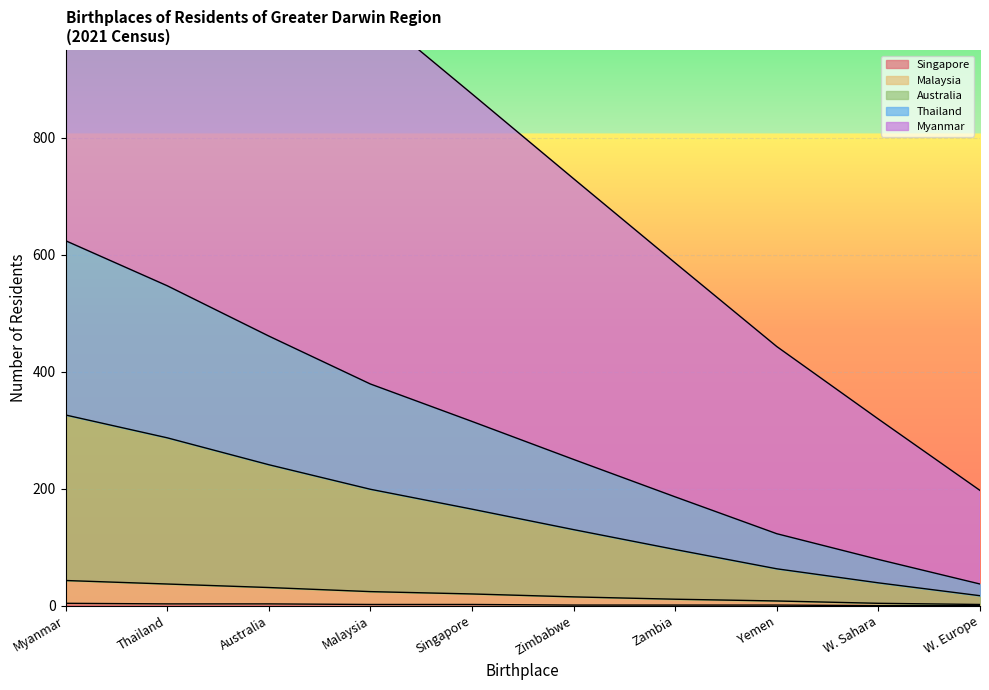

True or false: Myanmar has more than 1 points higher than both neighbors.

False